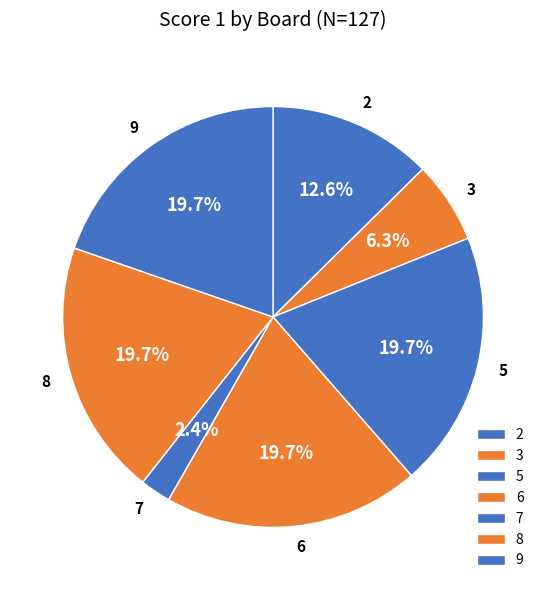

What percentage is NOT represented by 8?

80.3%